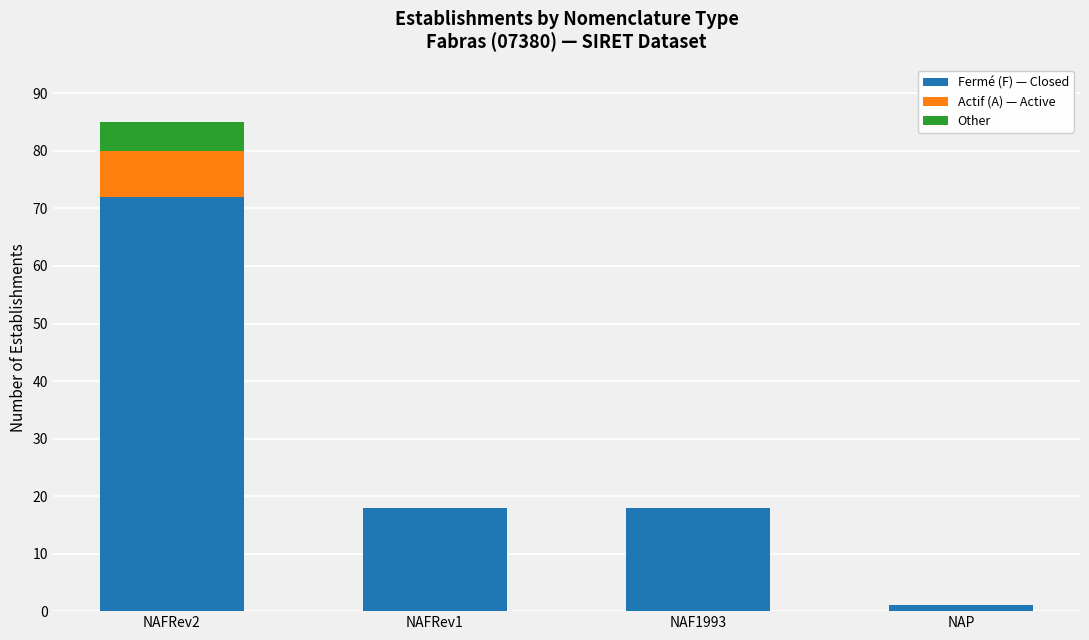

What value does the Fermé (F) — Closed series have at NAFRev2, to the nearest 10?

70